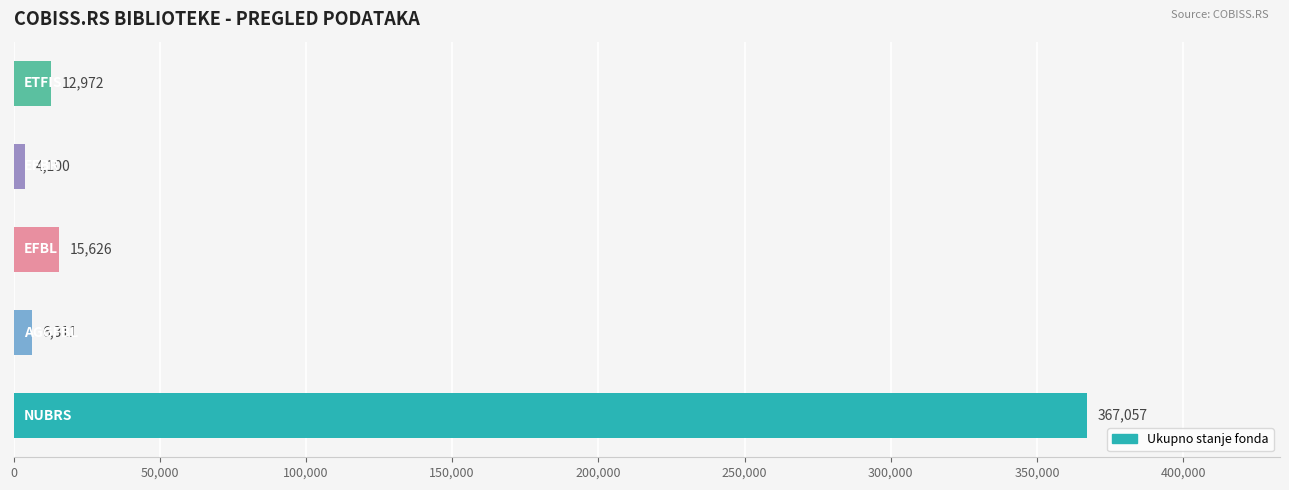

What is the greatest value displayed?

367057